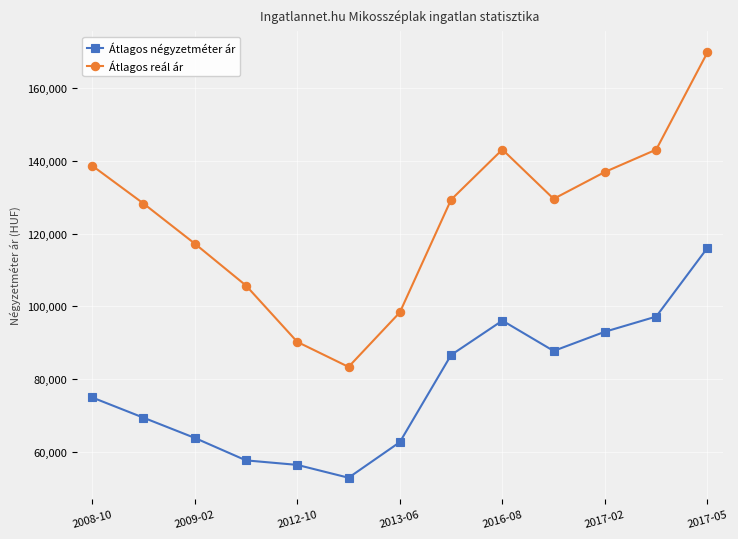

What is the average value of the Átlagos reál ár series?

124145